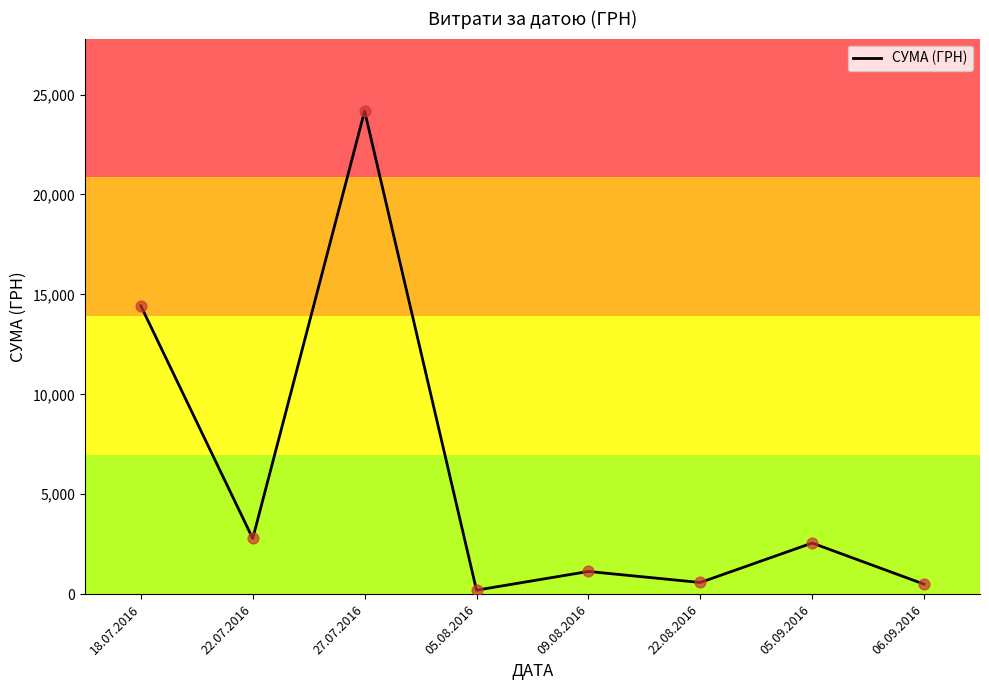

What is the ratio of the value at 18.07.2016 to the value at 05.09.2016?

5.6